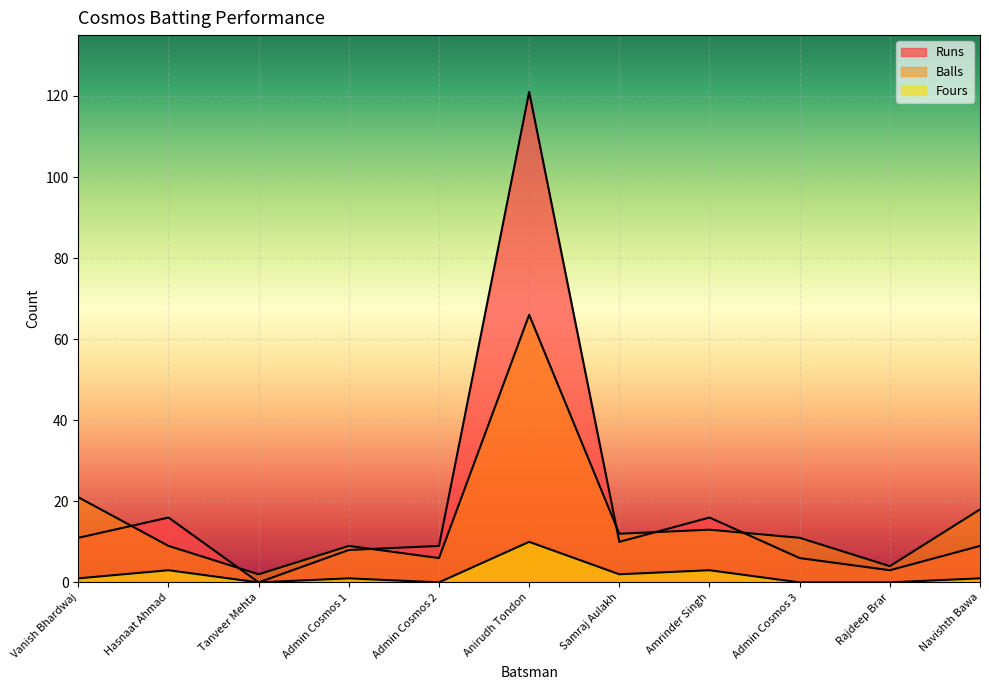

In Fours, how many points are lower than both neighbors (excluding endpoints)?

3